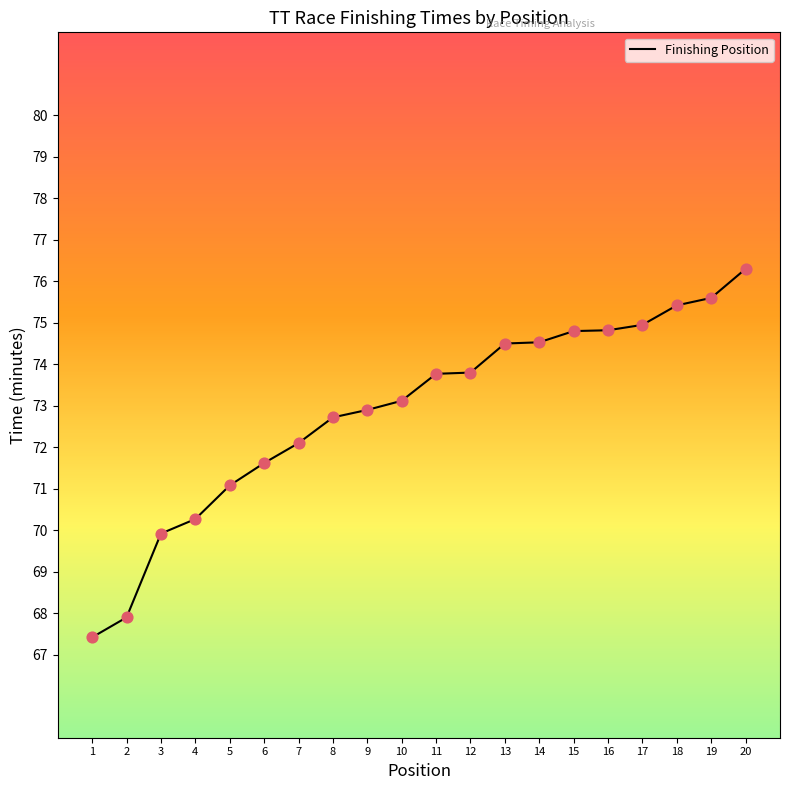

What is the ratio of the value at 11 to the value at 17?

1.0